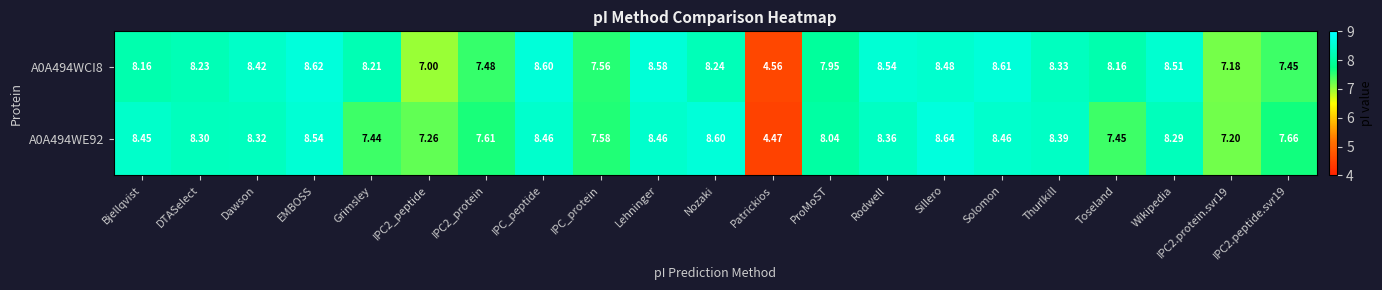

Is the value of A0A494WCI8 at Grimsley greater than the value of A0A494WE92 at Sillero?

No